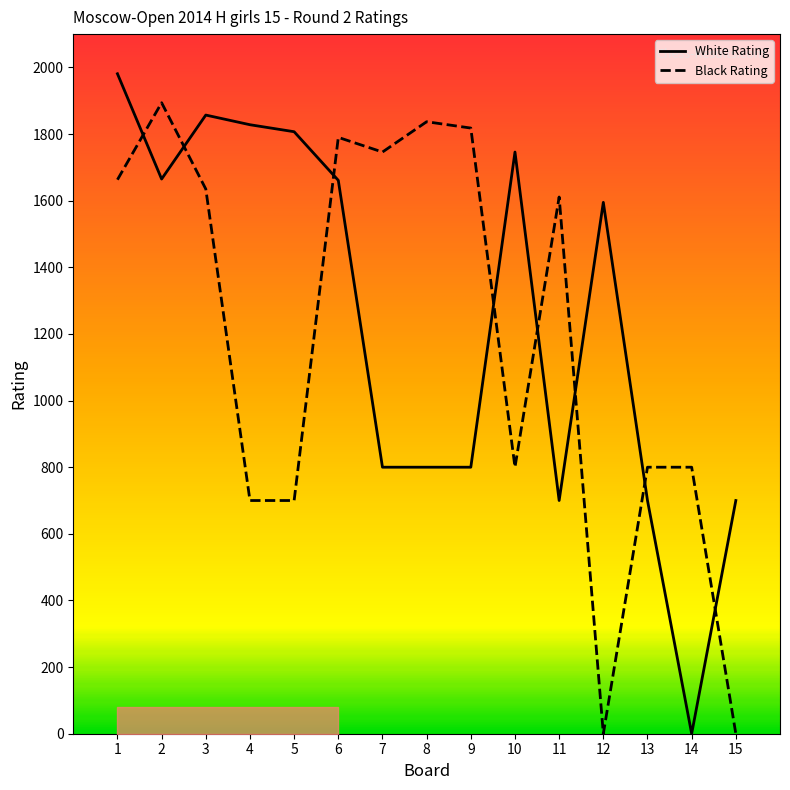

Which series changed the most between 1 and 5?

Black Rating